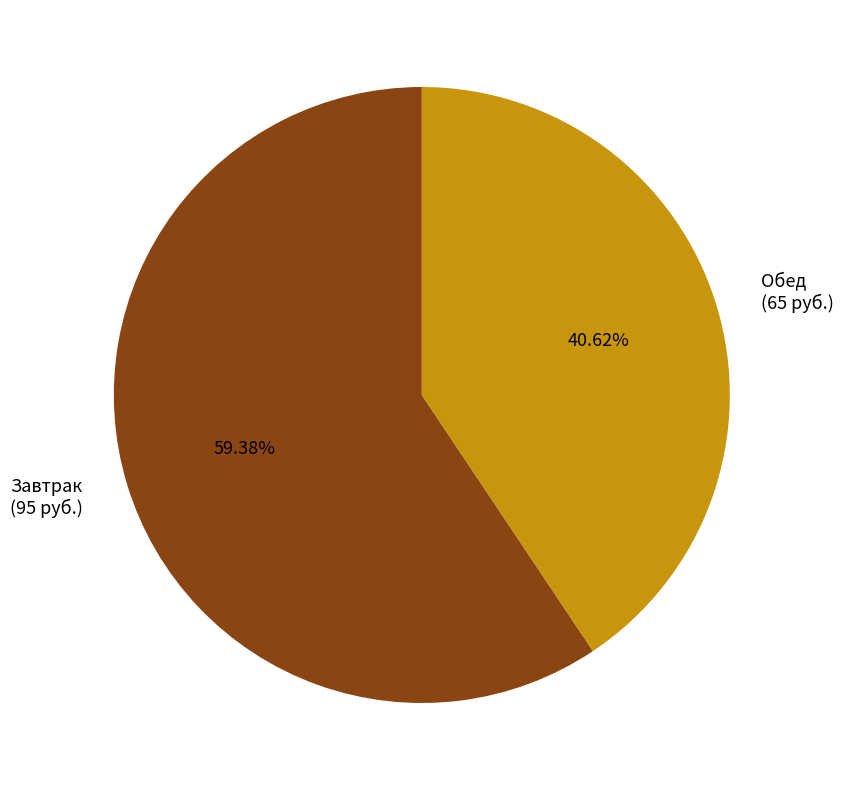

Is there a majority slice in this chart?

Yes